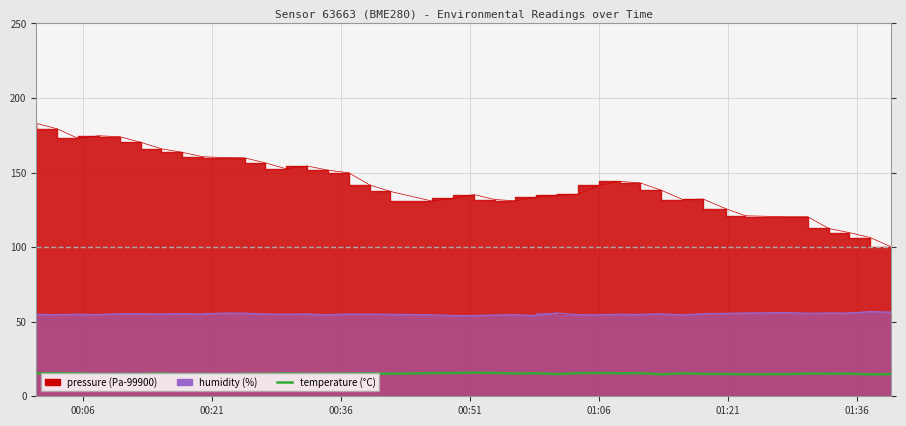

What is the minimum value shown in the chart?

14.6